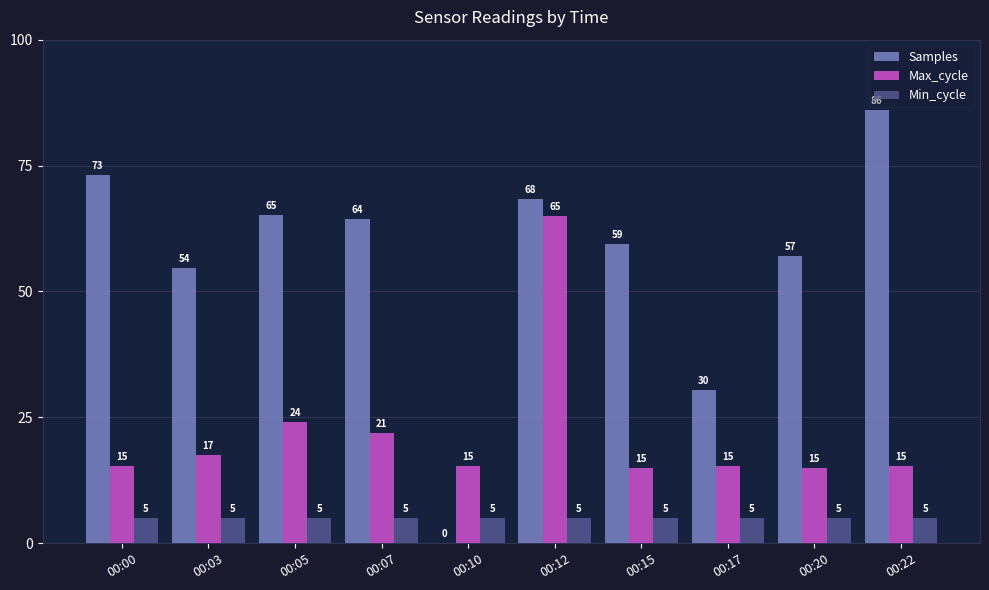

At which category is the sum across all series the highest?

00:12